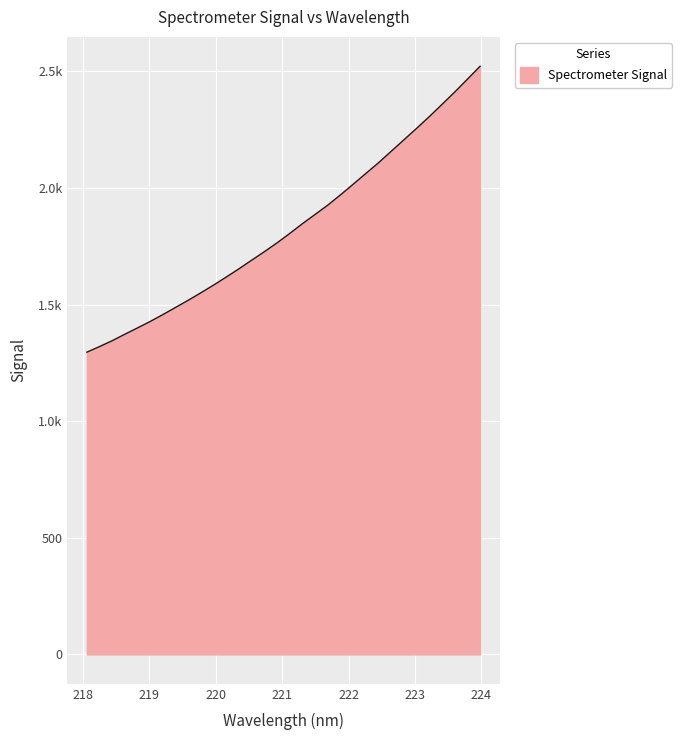

What is the label of the 19th point from the left?

221.4993